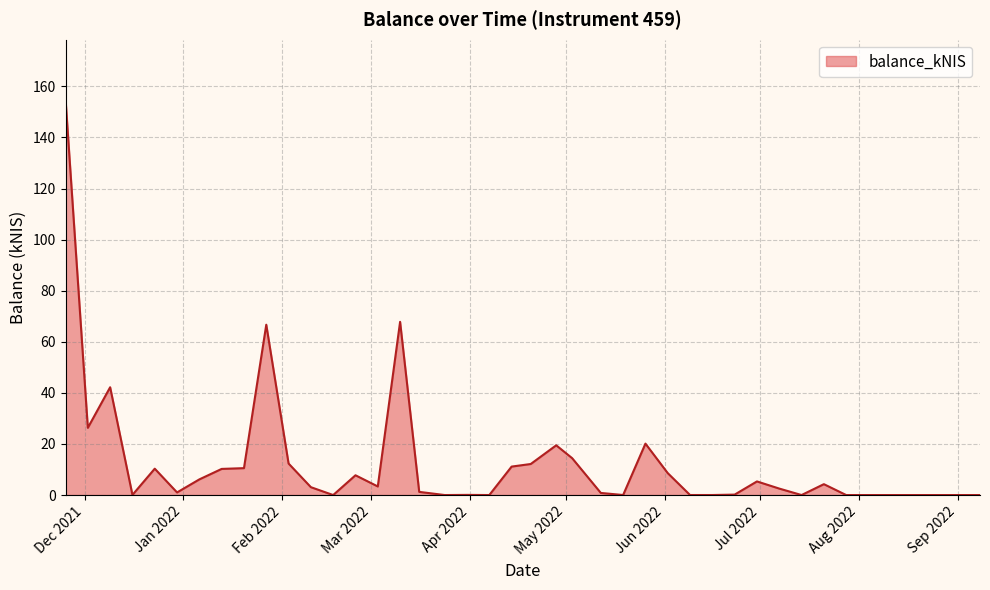

What is the greatest value displayed?

155.0